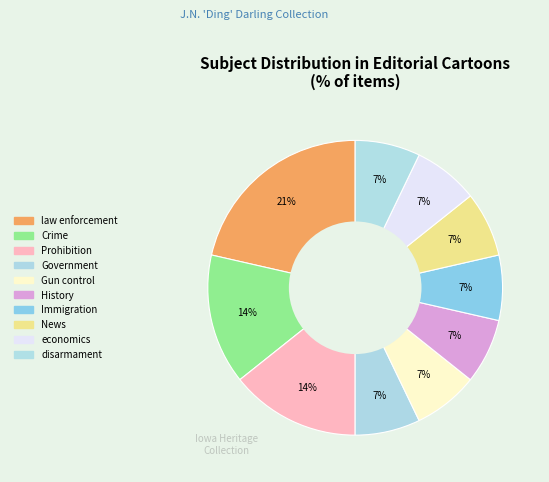

Combined, what portion of the pie is History and Prohibition?

21.4%